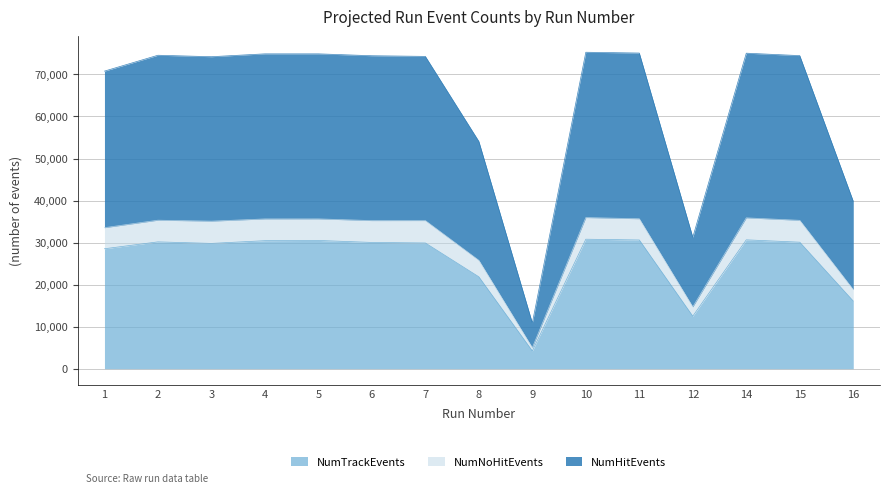

The value of NumTrackEvents at 3 is 19559. True or false?

False